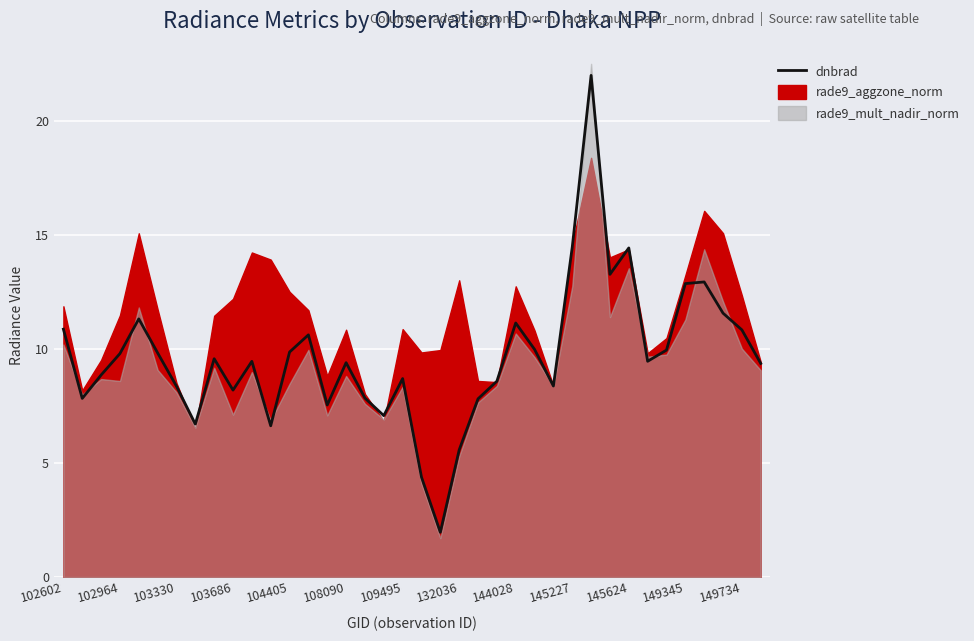

At which label is the value closest to 11?

102602